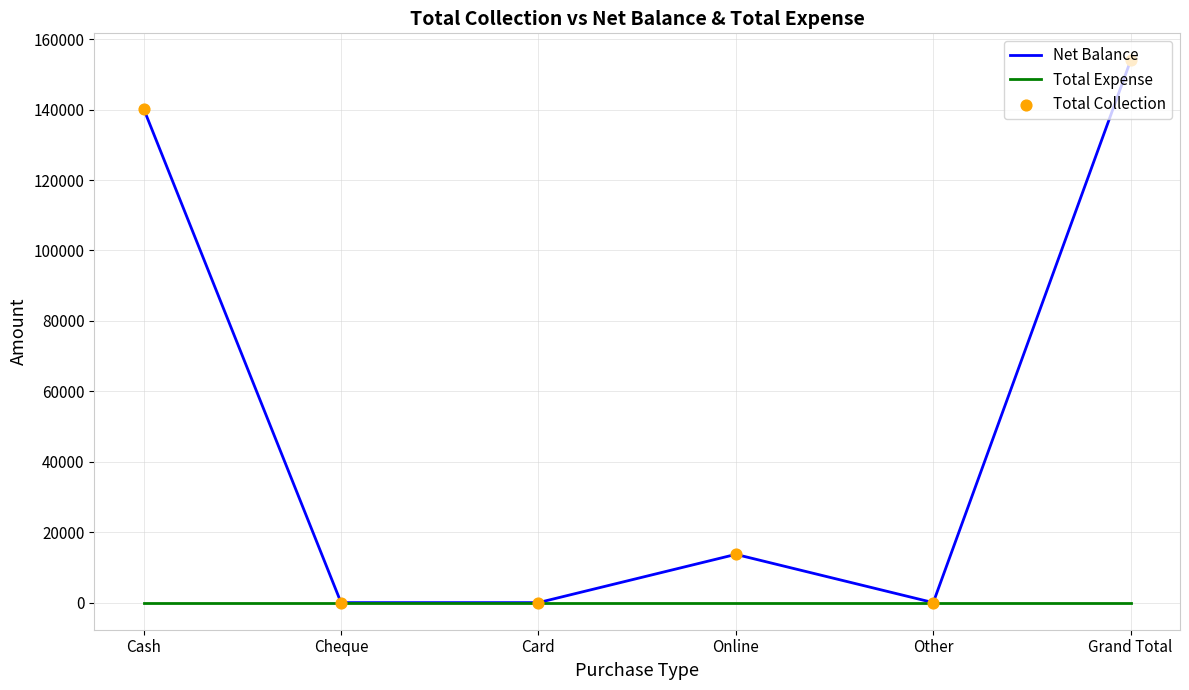

Between Online and Other, which series saw the biggest shift?

Net Balance